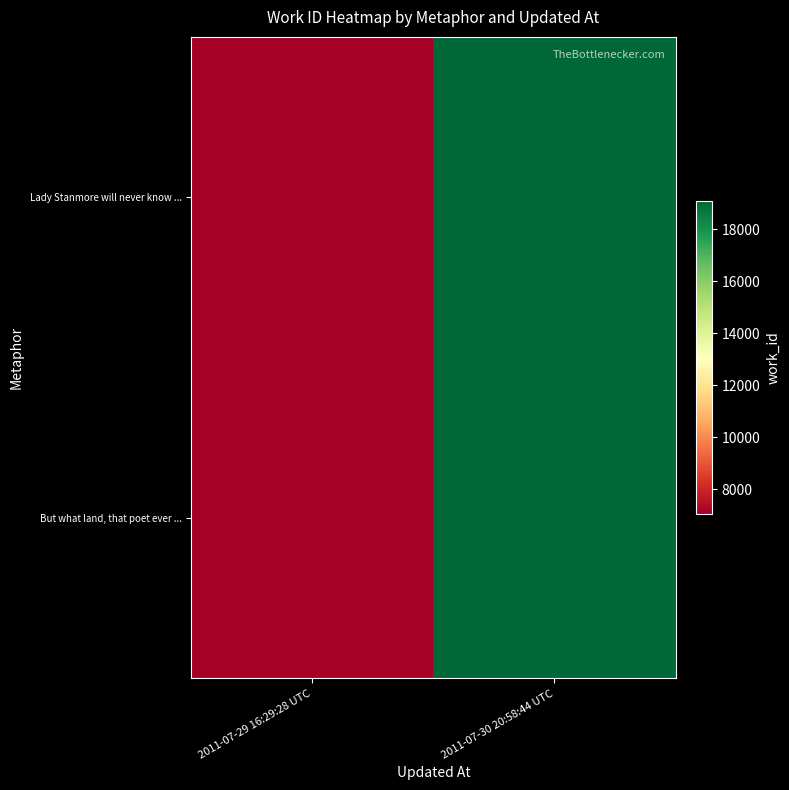

Between 2011-07-29 16:29:28 UTC and 2011-07-30 20:58:44 UTC, which is larger?

2011-07-30 20:58:44 UTC